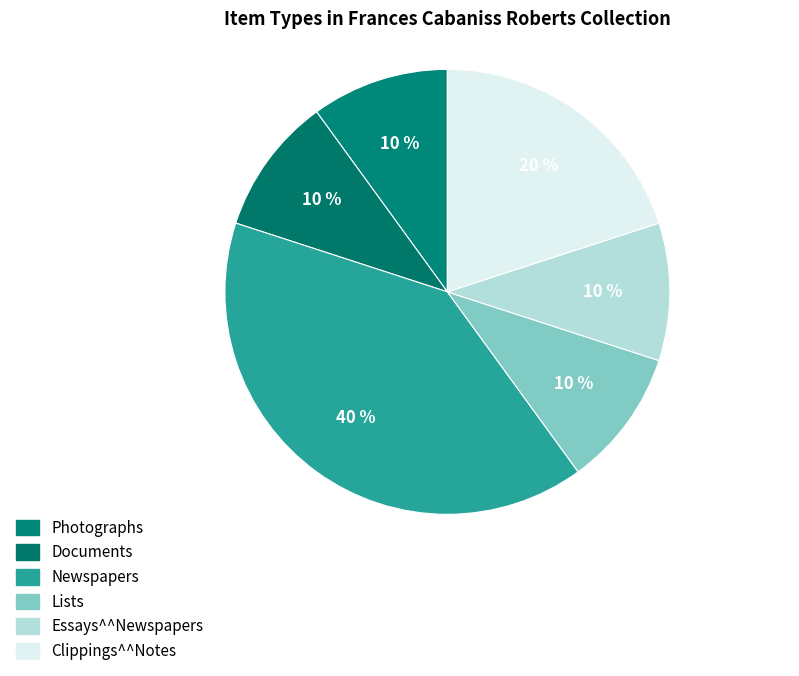

Is there a majority slice in this chart?

No